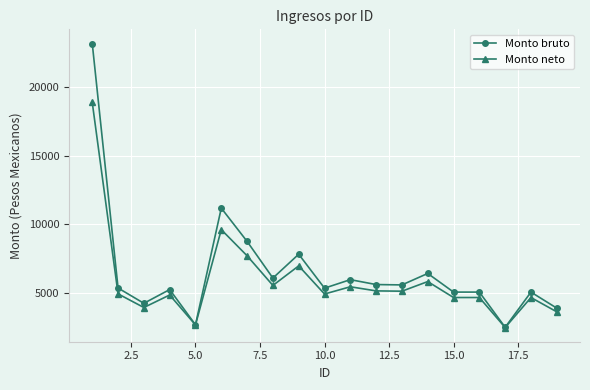

How many distinct data groups are displayed?

2